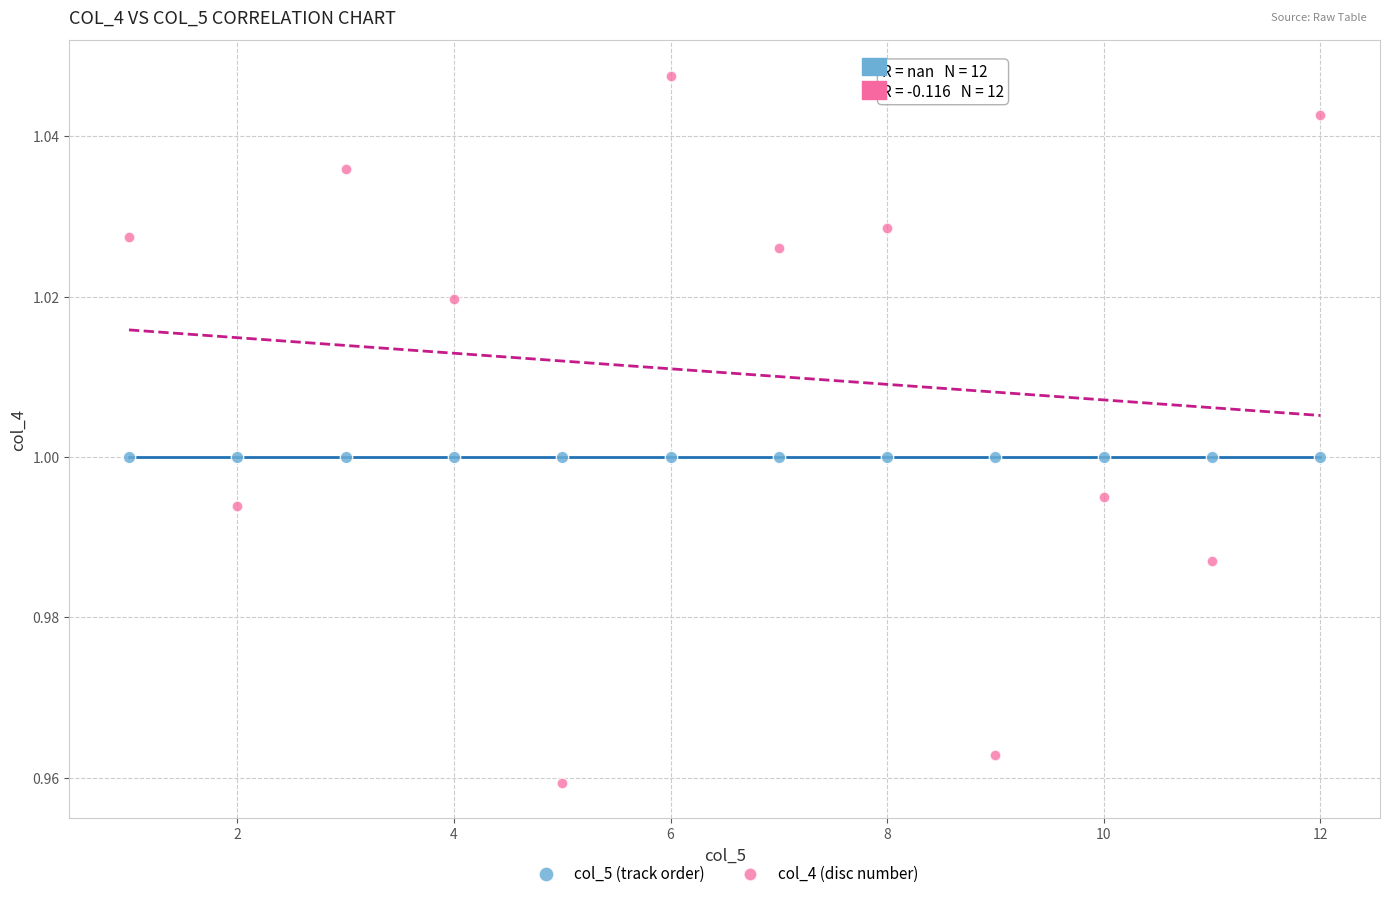

What are all the series names shown in the legend?

col_5 (track order), col_4 (disc number)